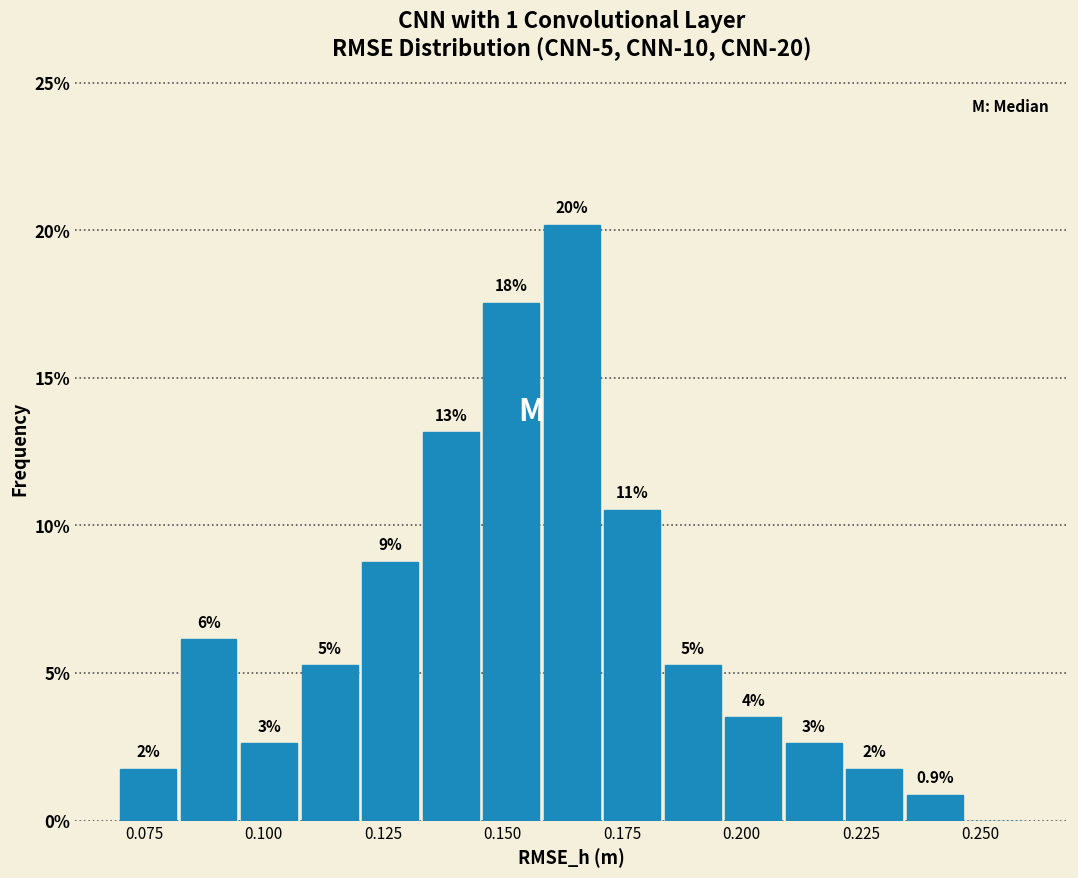

Around what value on the x-axis is the tallest bar? Give the approximate position of its centre, as read against the axis.

0.165